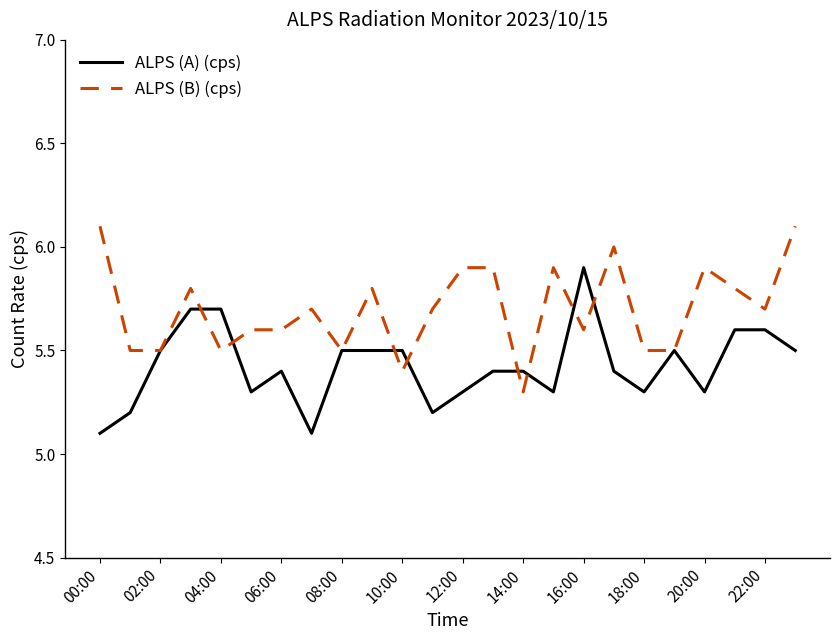

What are all the series names shown in the legend?

ALPS (A) (cps), ALPS (B) (cps)